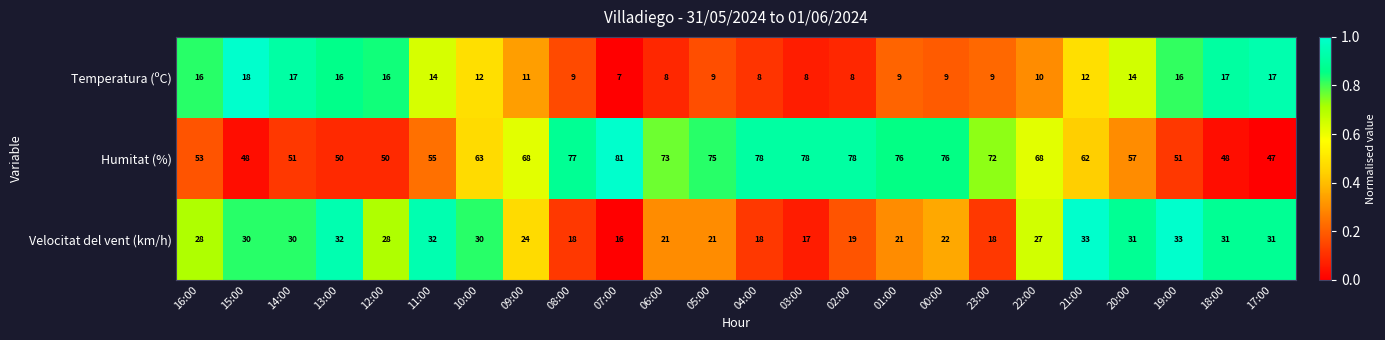

What is the total value across all series at 02:00?

105